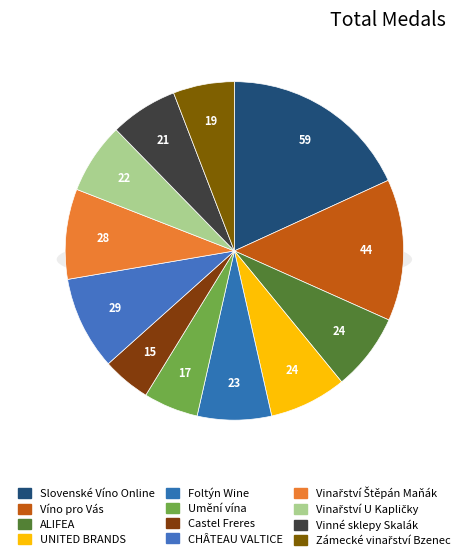

Is Víno pro Vás the majority of the pie?

No